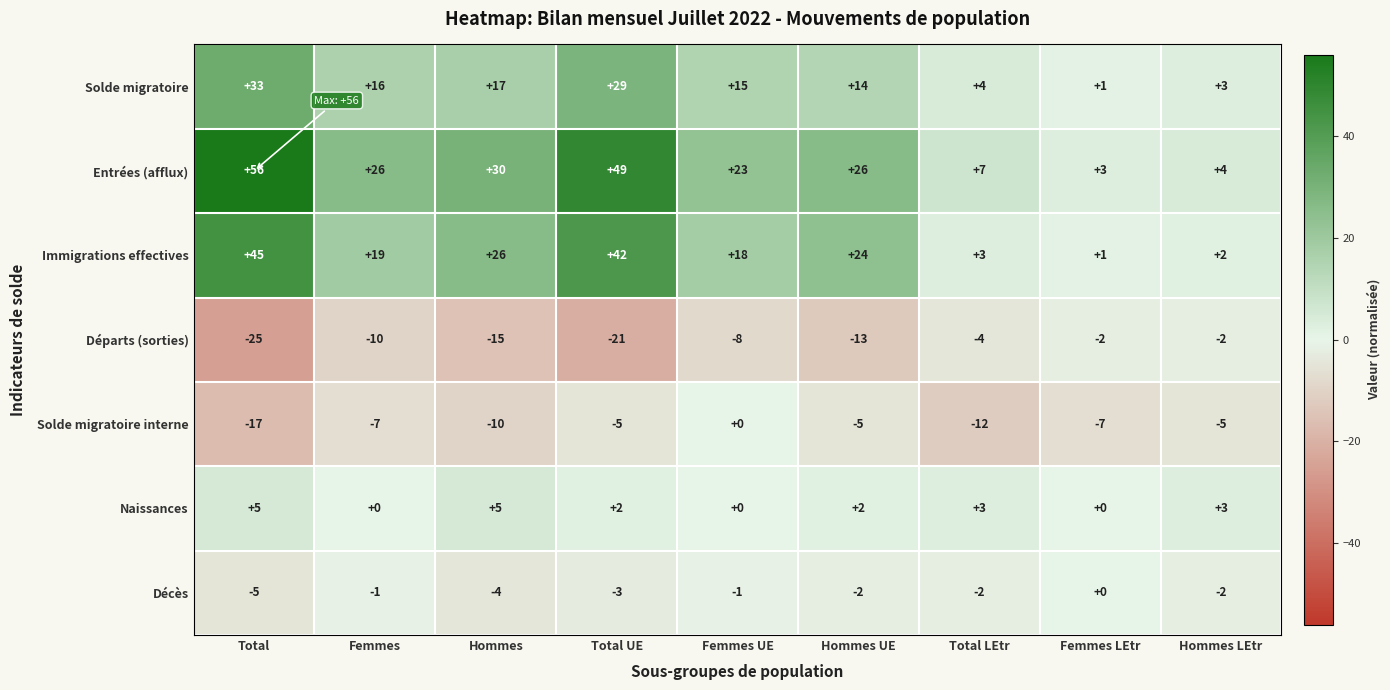

What is the difference between the highest and lowest values at Hommes?

45